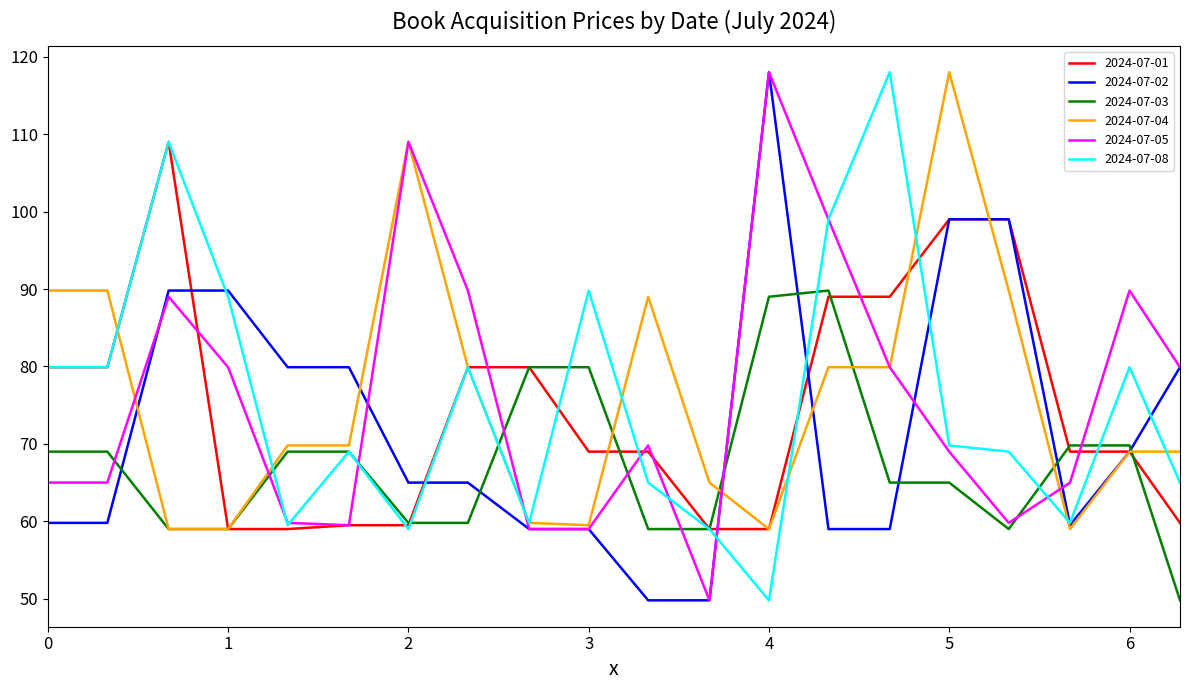

What is the highest value of the 2024-07-04 series?

118.0